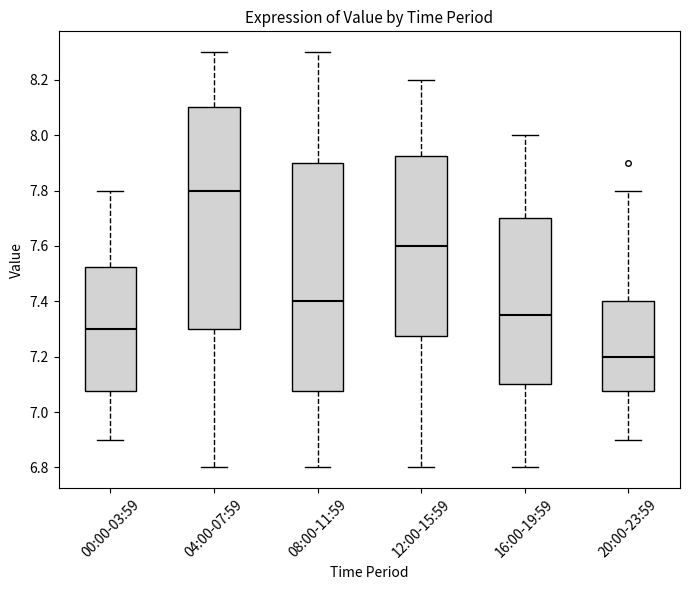

Reading left to right, transcribe this box plot: for each box, give where its median line is, the range the box spans, and where its two whiskers end, as read against the y-axis. The values are not printed on the chart, so give them approximately, as read against the axis.

00:00-03:59: median 7.30, box 7.08 to 7.52, whiskers 6.90 to 7.80
04:00-07:59: median 7.80, box 7.30 to 8.10, whiskers 6.80 to 8.30
08:00-11:59: median 7.40, box 7.08 to 7.90, whiskers 6.80 to 8.30
12:00-15:59: median 7.60, box 7.28 to 7.92, whiskers 6.80 to 8.20
16:00-19:59: median 7.36, box 7.10 to 7.70, whiskers 6.80 to 8.00
20:00-23:59: median 7.20, box 7.08 to 7.40, whiskers 6.90 to 7.80